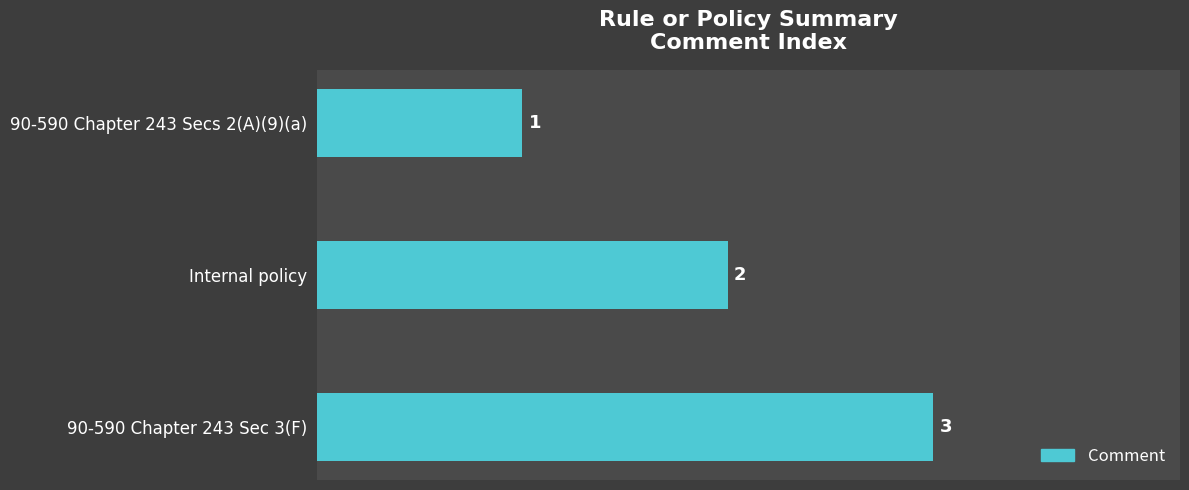

At which label is the value closest to 2?

Internal policy